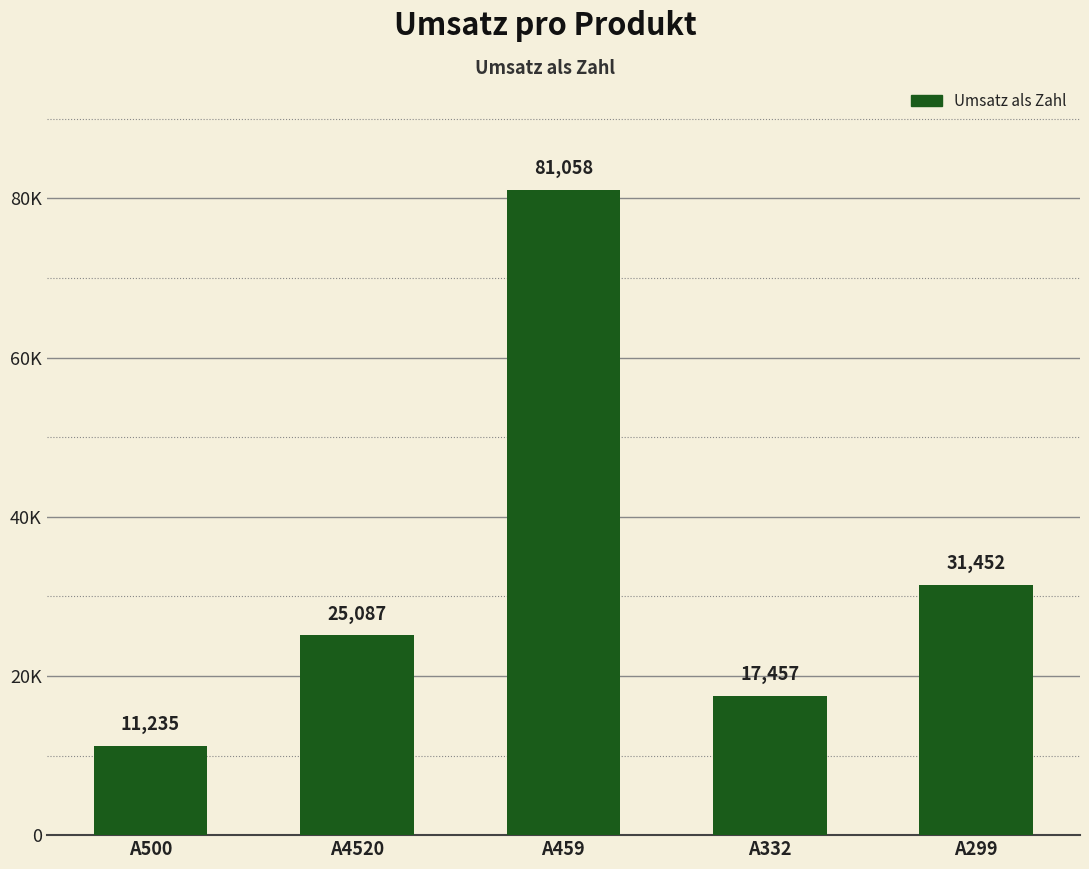

Reading right to left, transcribe all the data shown in this chart.

A299=31451.5	A332=17456.7	A459=81057.7	A4520=25087.0	A500=11235.2